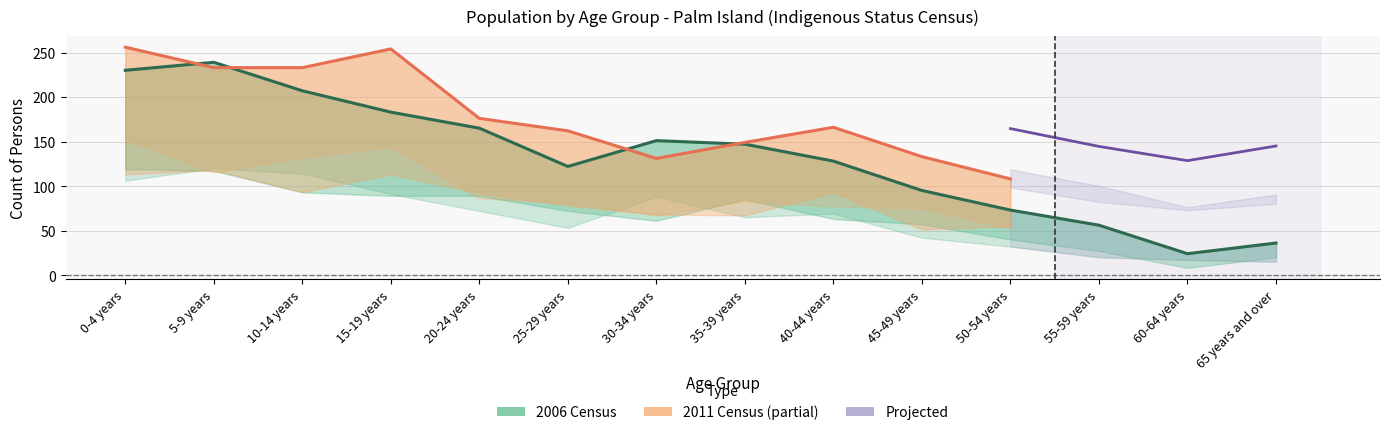

The Persons_2006 series shows 96 at 0-4 years. True or false?

False